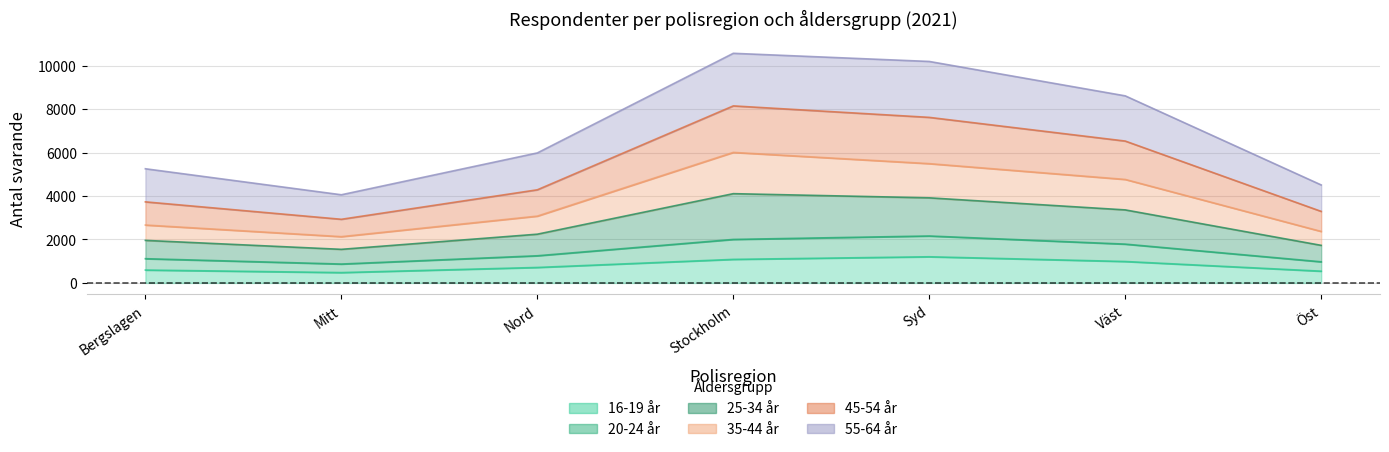

The value of 35-44 år at Stockholm is 2096. True or false?

False